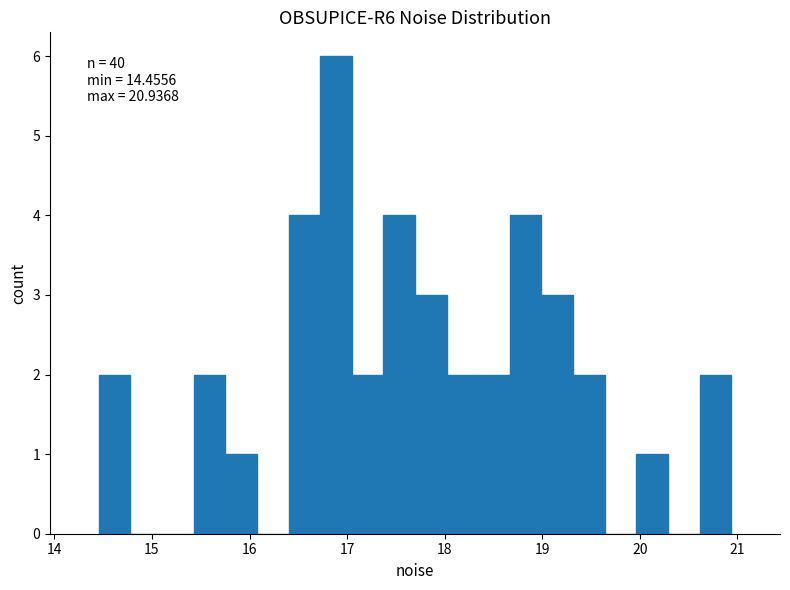

Around what value on the x-axis is the tallest bar? Give the approximate position of its centre, as read against the axis.

16.9